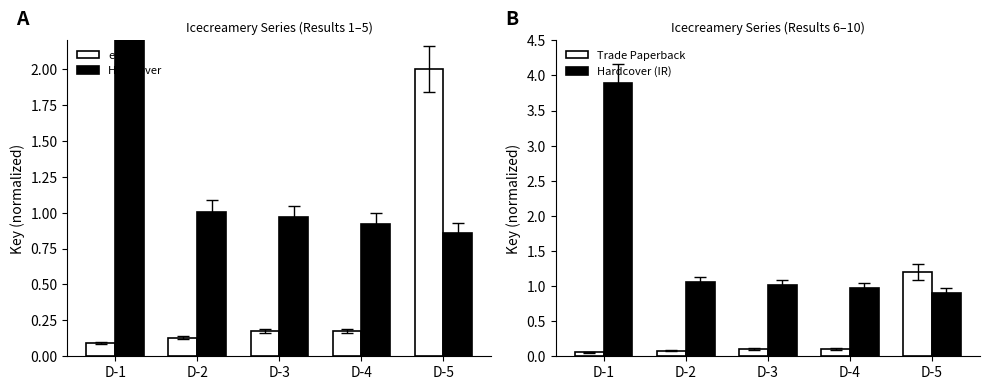

Is it true that Trade Paperback equals 0.0 at D-2?

False